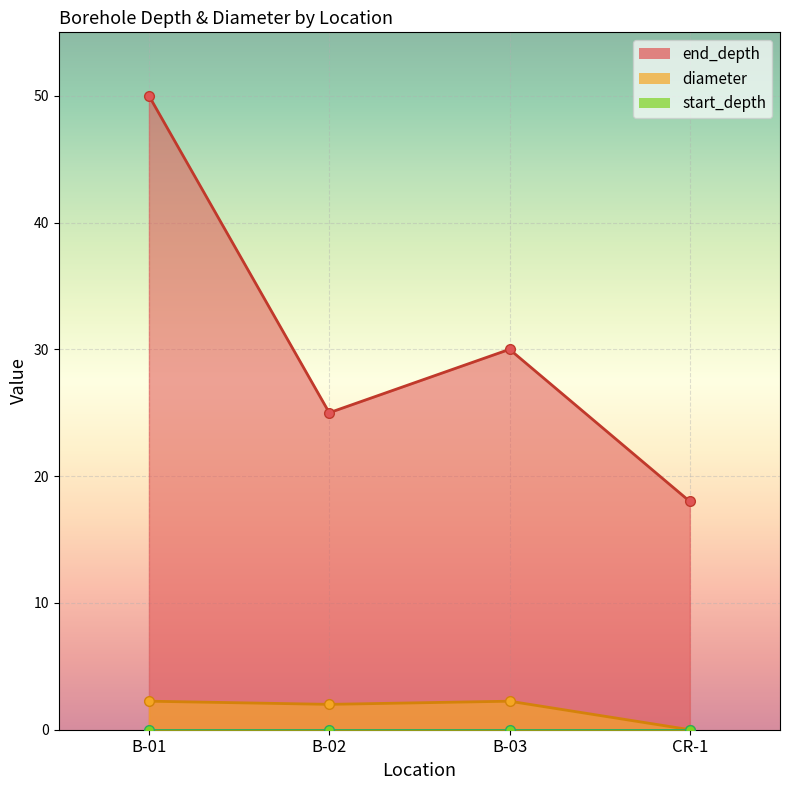

Which label corresponds to the largest value in the chart?

B-01